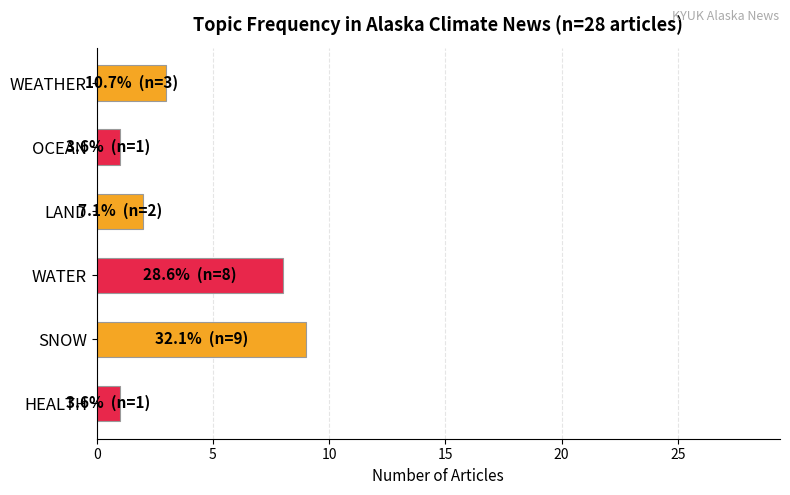

The chart shows a value of 1 at LAND. True or false?

False